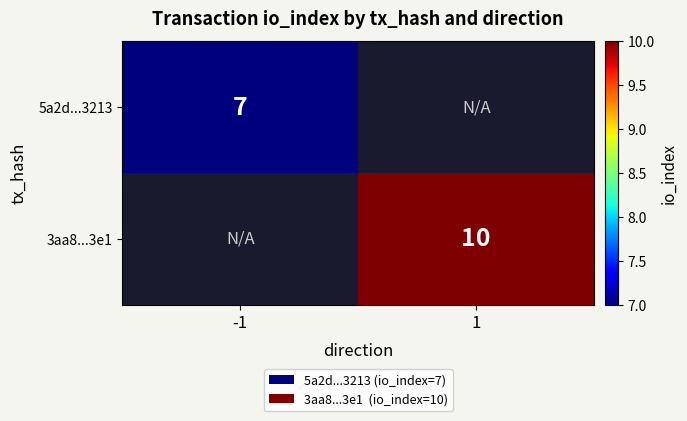

Is it true that 3aa8...3e1 equals 7 at 1?

False